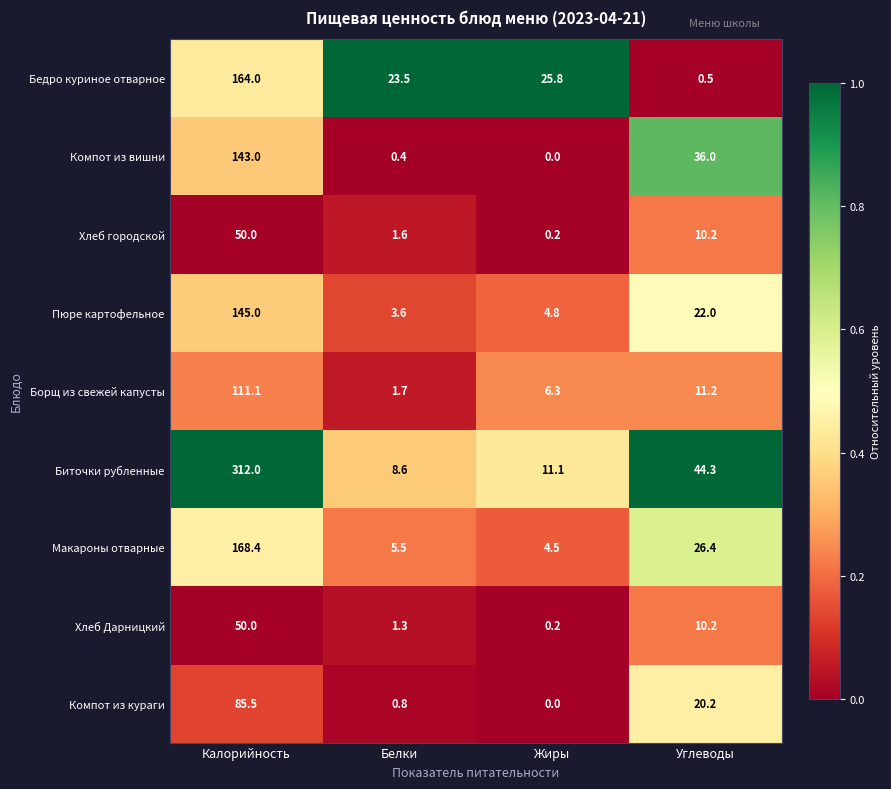

What is the difference between the Пюре картофельное values at Калорийность and Жиры?

140.2